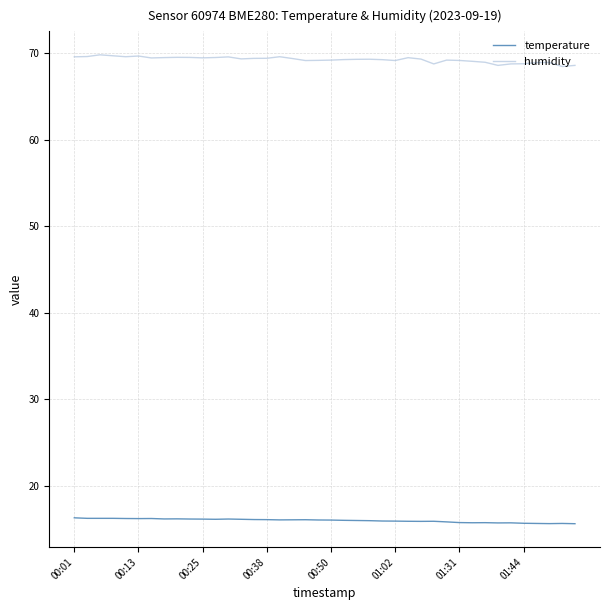

Which series has the largest total across all categories?

humidity